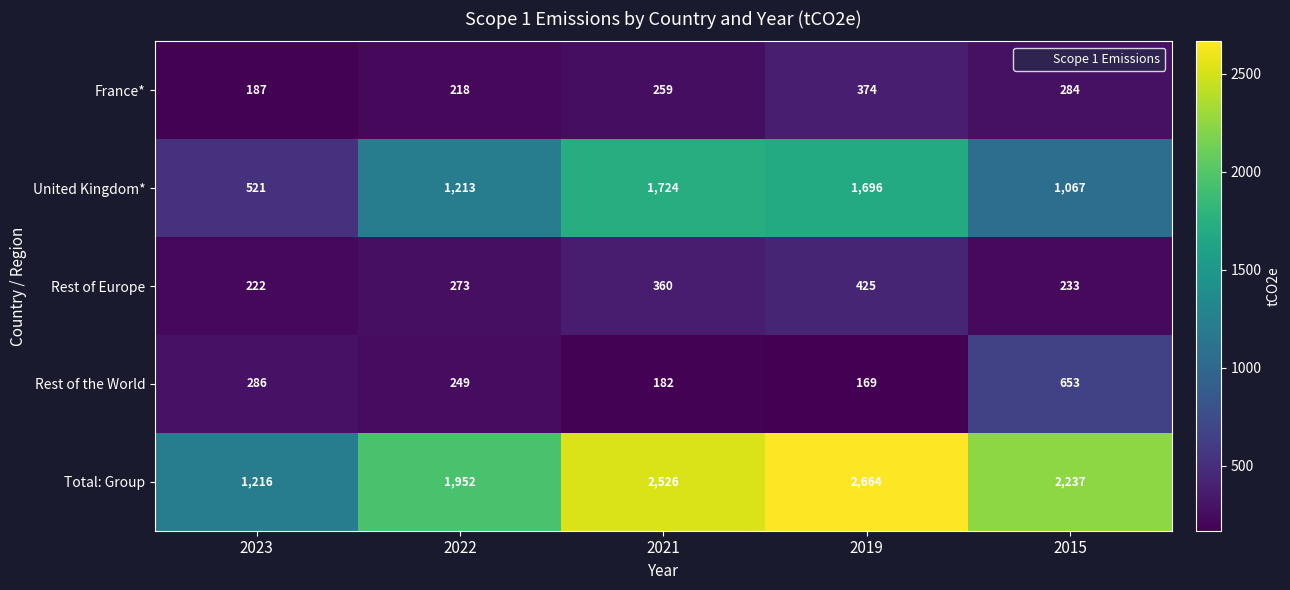

Which series has the largest total across all categories?

Total: Group